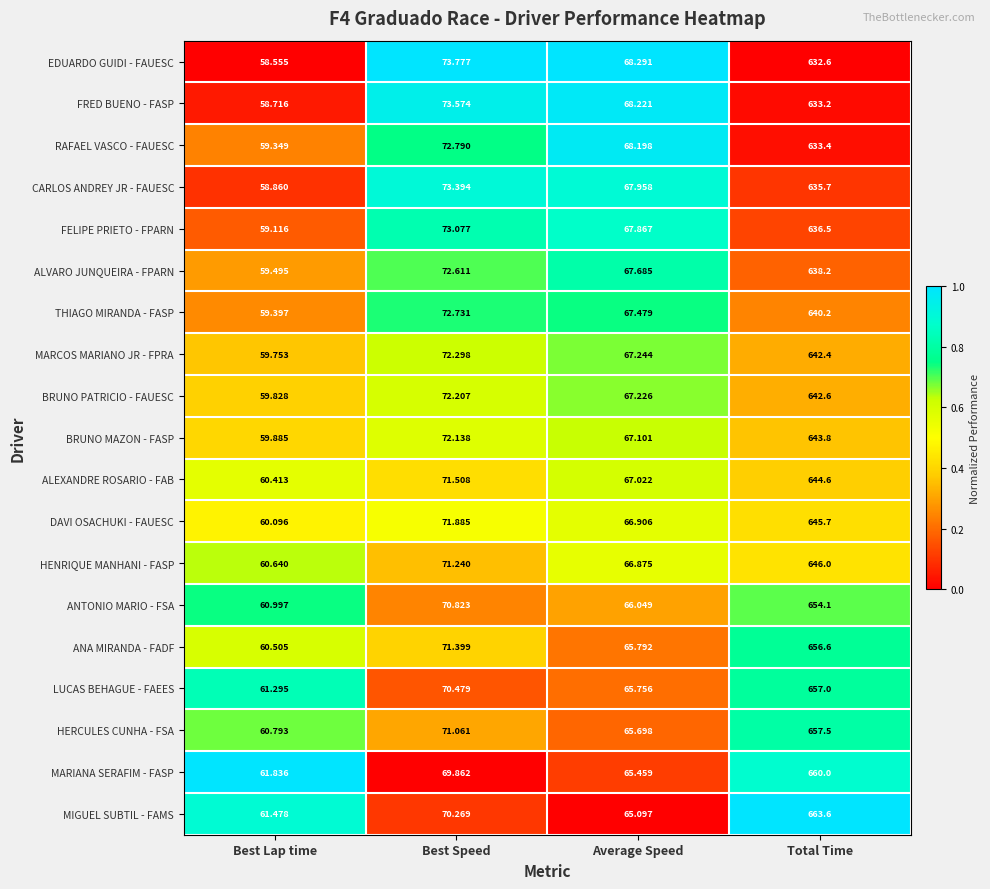

Which label corresponds to the smallest value in the chart?

Best Lap time